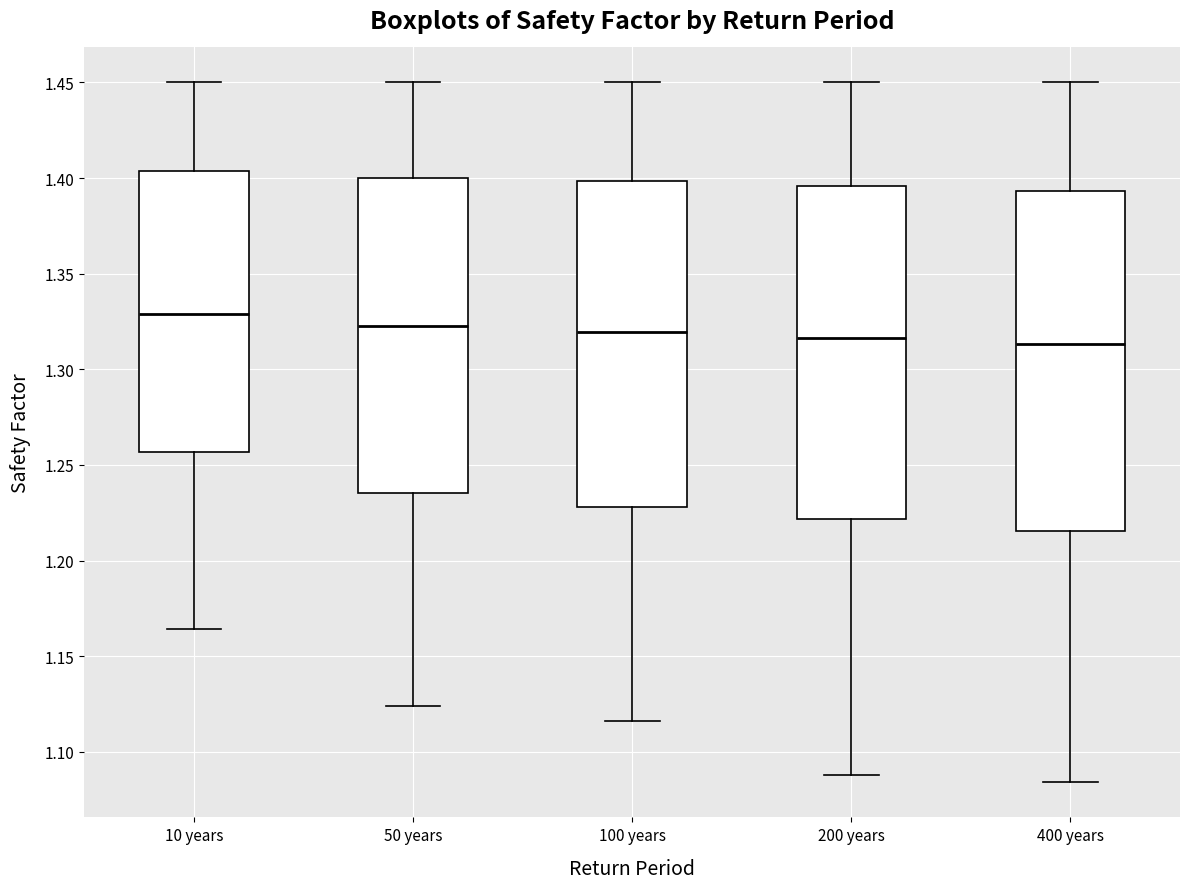

Where is the lower edge of the box for 200 years on the y-axis? The values are not printed on the chart, so give them approximately, as read against the axis.

1.220